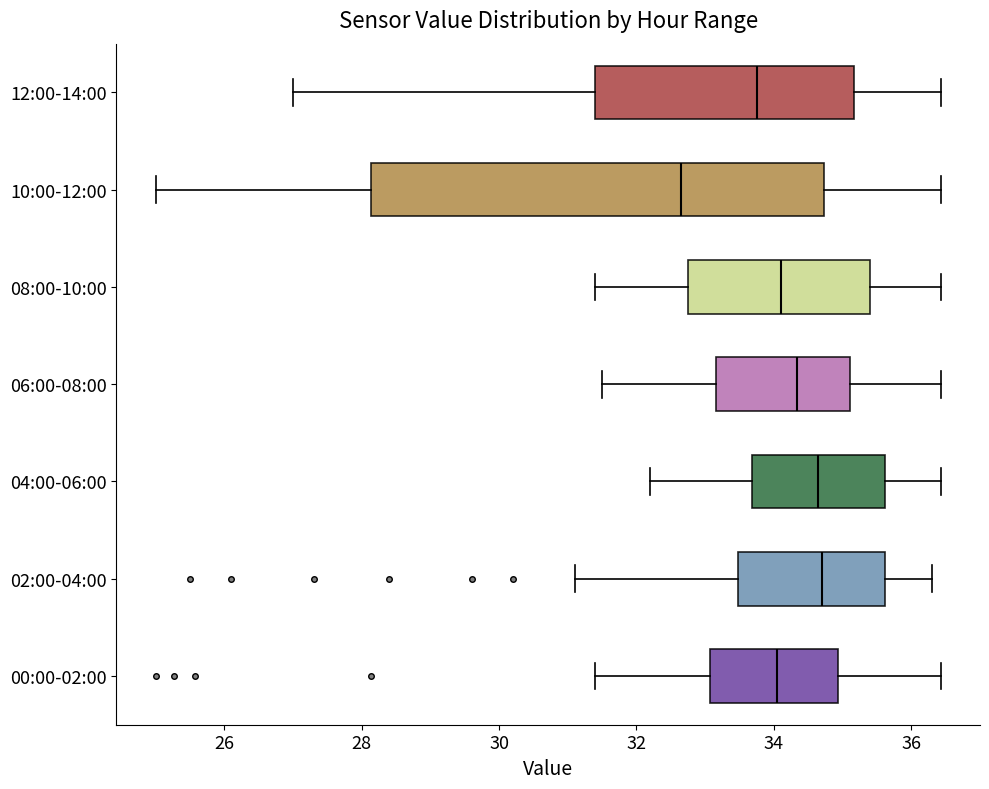

Reading bottom to top, read every box against the x-axis: the position of its median line, the range the box covers, and the ends of its whiskers. The values are not printed on the chart, so give them approximately, as read against the axis.

00:00-02:00: median 34.0, box 33.0 to 35.0, whiskers 31.4 to 36.4
02:00-04:00: median 34.8, box 33.4 to 35.6, whiskers 31.2 to 36.4
04:00-06:00: median 34.6, box 33.6 to 35.6, whiskers 32.2 to 36.4
06:00-08:00: median 34.4, box 33.2 to 35.2, whiskers 31.6 to 36.4
08:00-10:00: median 34.2, box 32.8 to 35.4, whiskers 31.4 to 36.4
10:00-12:00: median 32.6, box 28.2 to 34.8, whiskers 25.0 to 36.4
12:00-14:00: median 33.8, box 31.4 to 35.2, whiskers 27.0 to 36.4